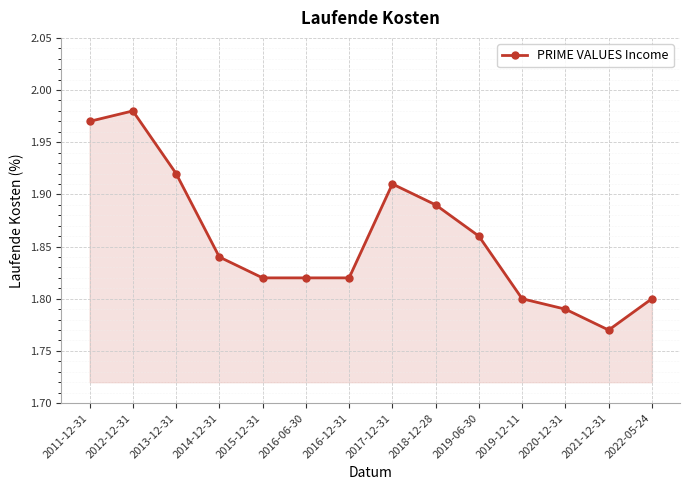

What is the label of the 2nd point from the right?

2021-12-31